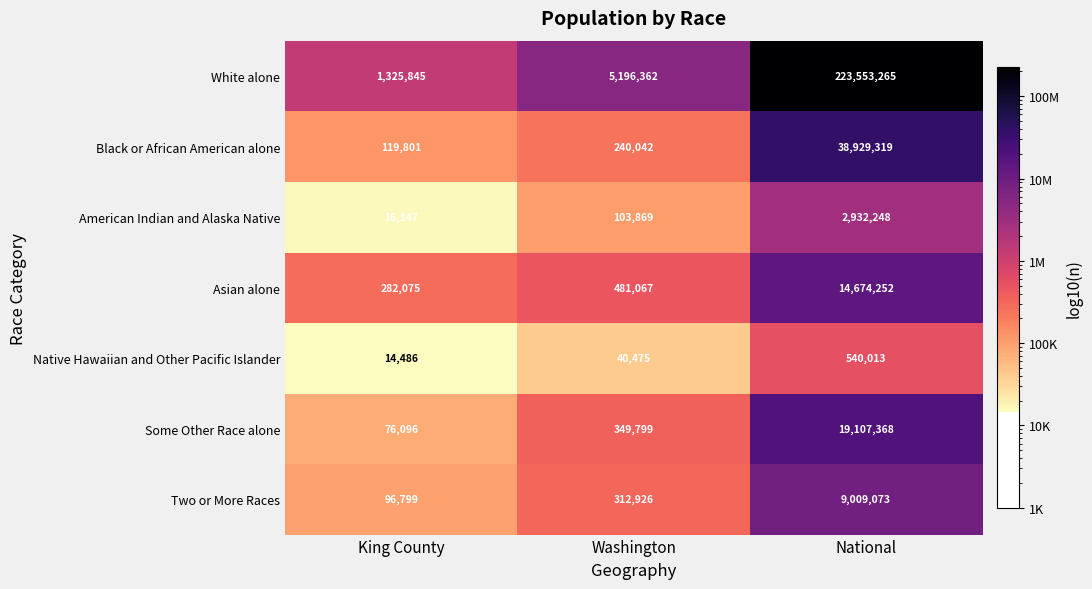

Count the number of data series in this chart.

7